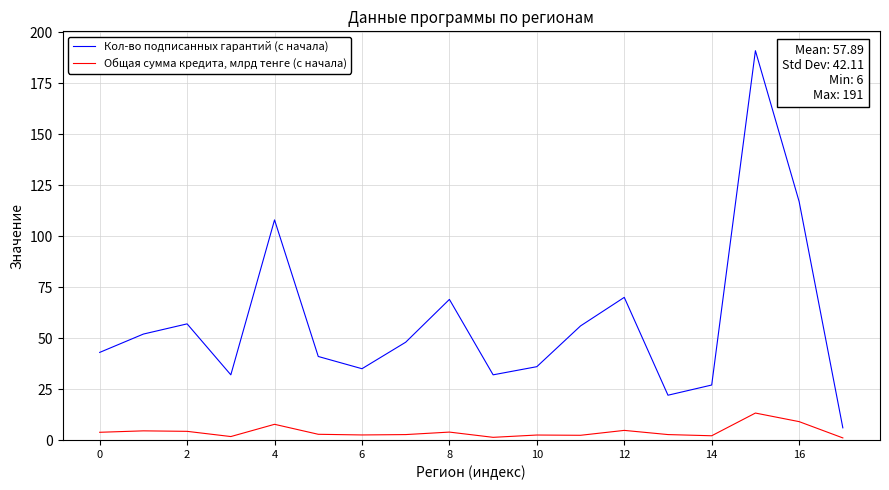

What is the maximum value for Общая сумма кредита, млрд тенге (с начала)?

13.3